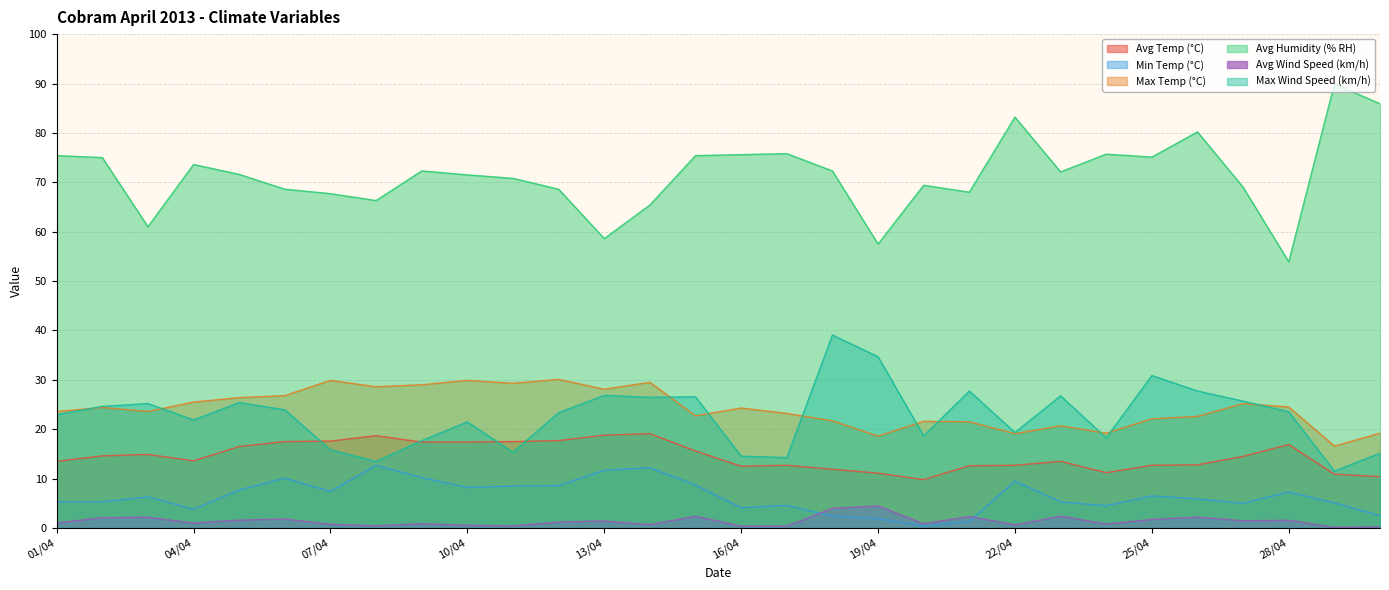

Reading left to right, list all the values displayed in this chart.

Avg Temp (°C): 13.5	14.6	14.9	13.6	16.5	17.5	17.6	18.7	17.4	17.4	17.5	17.7	18.8	19.1	15.6	12.5	12.7	11.9	11.1	9.8	12.6	12.7	13.5	11.2	12.7	12.8	14.5	16.9	10.9	10.4
Min Temp (°C): 5.3	5.3	6.3	3.8	7.7	10.1	7.4	12.7	10.2	8.2	8.5	8.6	11.7	12.2	8.7	4.1	4.6	2.4	1.9	0.4	1.3	9.5	5.3	4.5	6.5	5.9	5.0	7.3	5.1	2.5
Max Temp (°C): 23.6	24.4	23.6	25.5	26.4	26.8	29.9	28.6	29.0	29.9	29.3	30.1	28.1	29.5	22.7	24.3	23.2	21.7	18.6	21.6	21.5	19.1	20.7	19.2	22.1	22.6	25.2	24.5	16.6	19.2
Avg Humidity (% RH): 75.4	75.0	61.0	73.6	71.6	68.6	67.7	66.3	72.3	71.5	70.8	68.6	58.6	65.4	75.4	75.6	75.8	72.3	57.5	69.4	68.0	83.2	72.1	75.7	75.1	80.2	69.0	53.9	89.9	85.9
Avg Wind Speed (km/h): 1.0	2.1	2.2	1.0	1.6	1.8	0.8	0.4	0.9	0.6	0.4	1.2	1.4	0.7	2.4	0.4	0.4	4.0	4.5	0.9	2.4	0.6	2.4	0.8	1.7	2.2	1.5	1.6	0.1	0.3
Max Wind Speed (km/h): 22.9	24.6	25.2	21.9	25.4	23.9	15.8	13.5	17.7	21.5	15.3	23.4	26.9	26.5	26.6	14.6	14.3	39.1	34.7	18.7	27.7	19.3	26.8	18.3	30.9	27.7	25.7	23.5	11.5	15.1